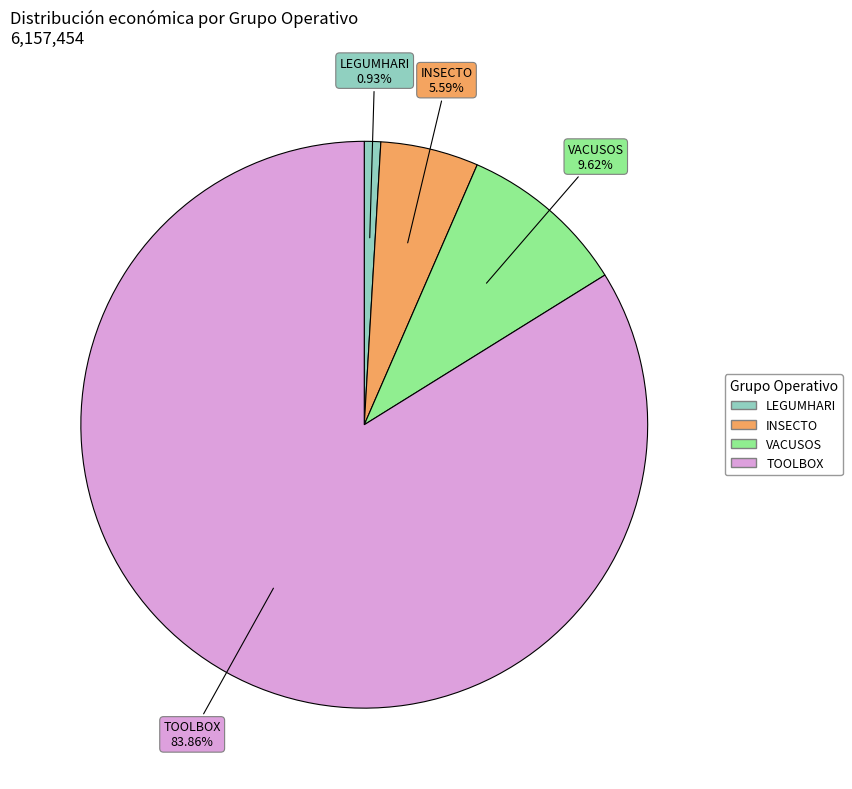

To the nearest percent, what is the difference between the largest and smallest slice percentages?

83%